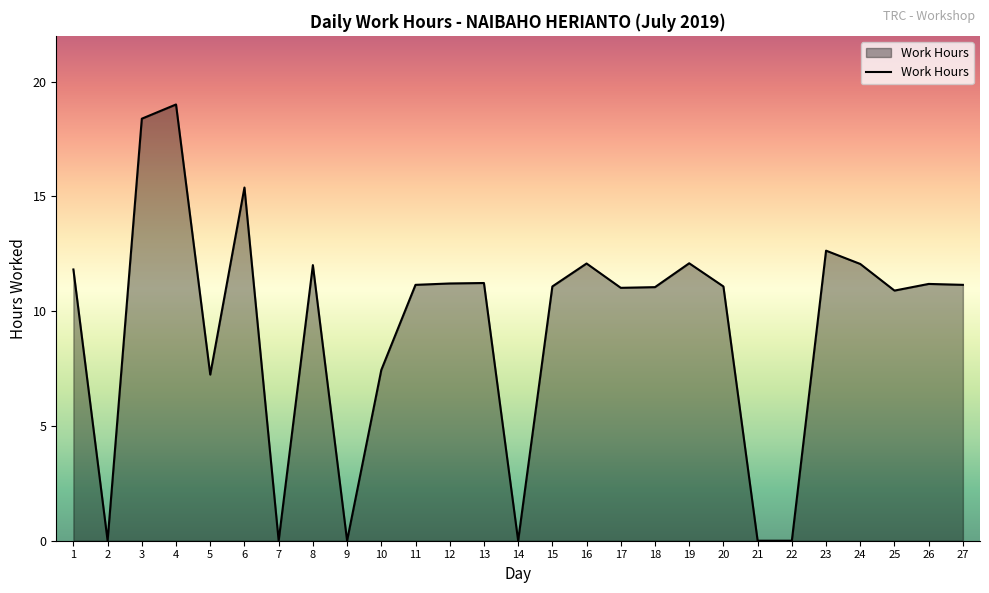

Is it true that the value at 2 is 0.0?

True